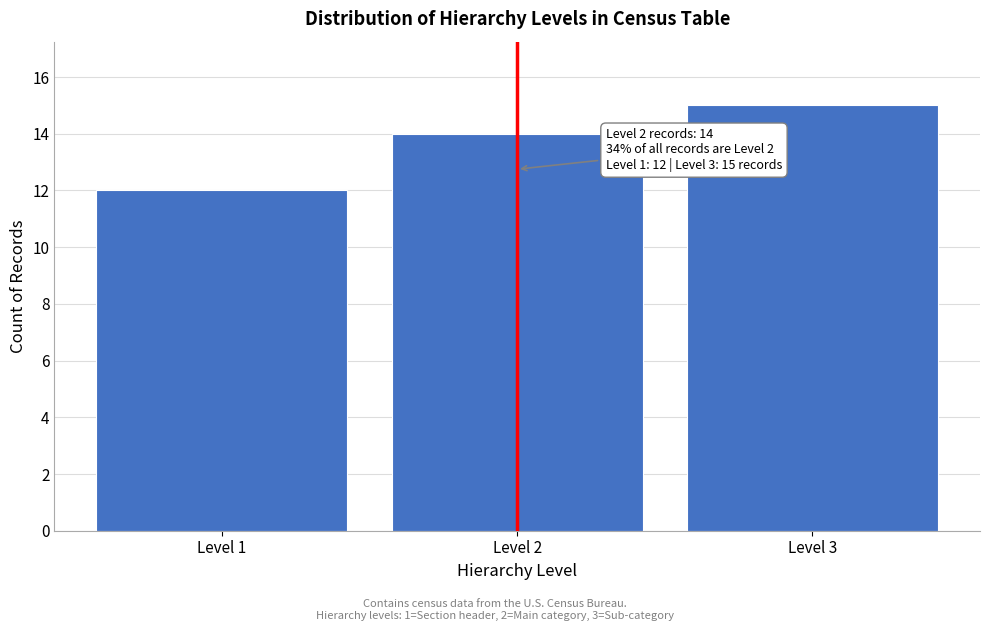

Reading left to right, what are all the values shown in this chart?

12	14	15